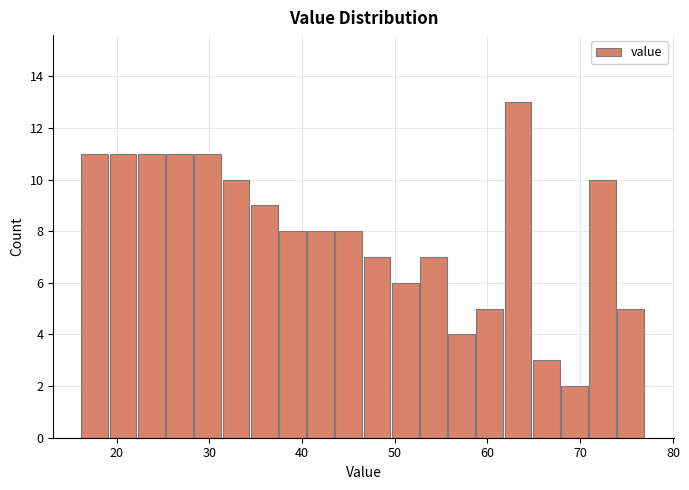

Read against the x-axis, roughly where is the centre of the tallest bar?

63